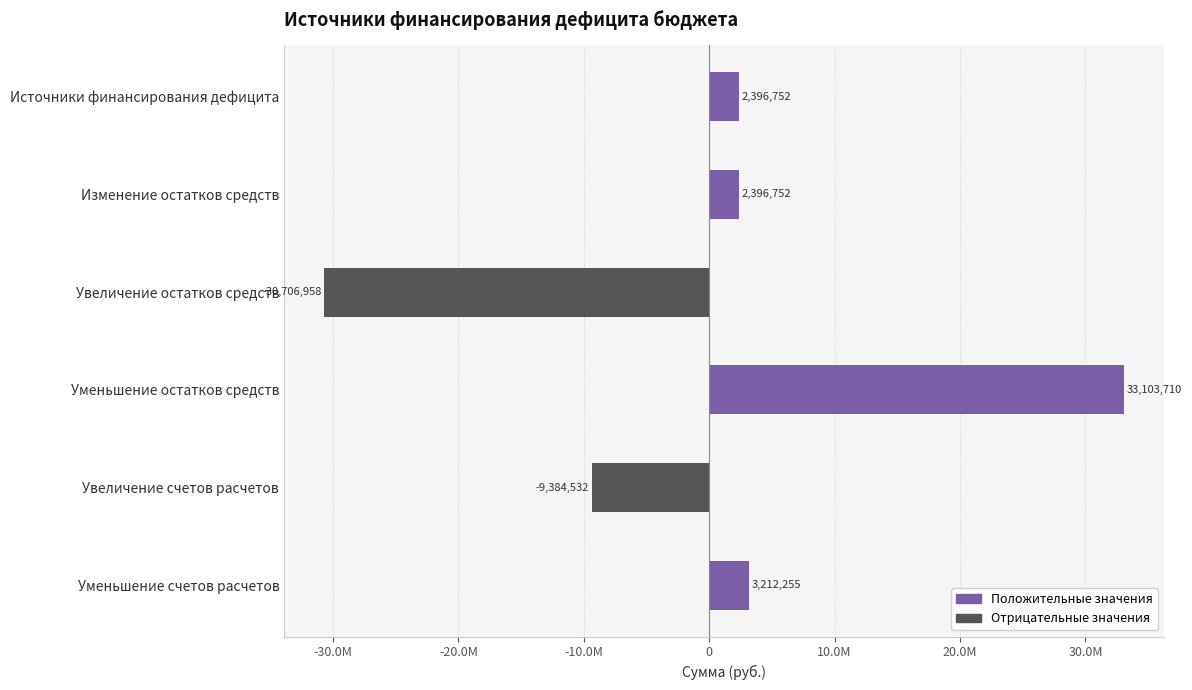

Which category has the lowest value across all series?

Увеличение остатков средств